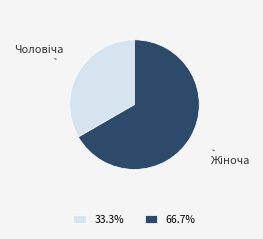

Is there any slice that represents more than half of the pie?

Yes